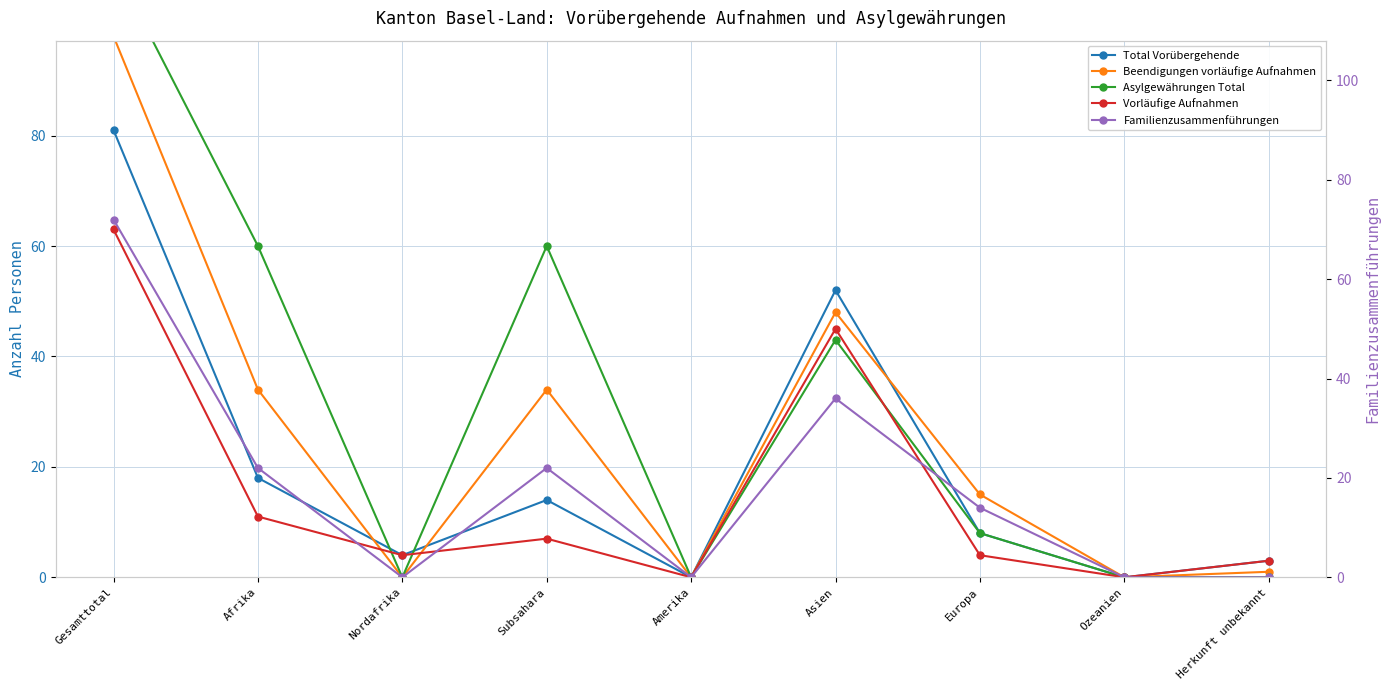

Where is the first local maximum for Vorläufige Aufnahmen?

Subsahara